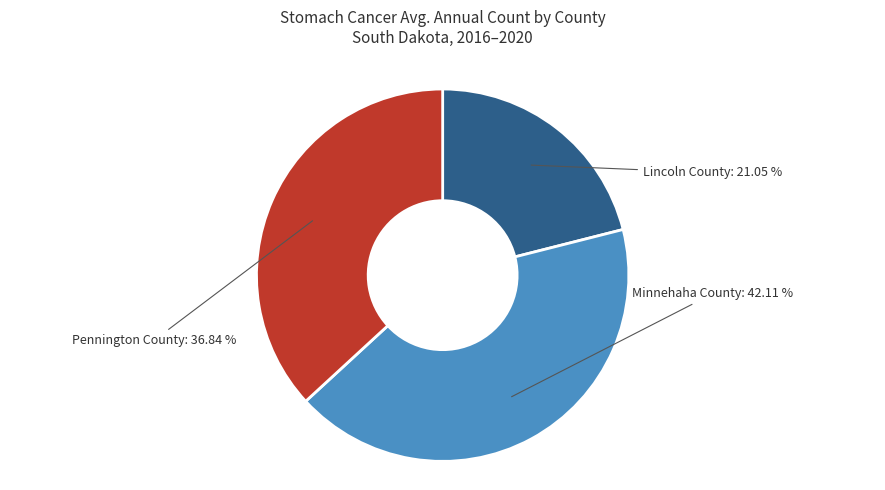

How many slices are in this pie chart?

3